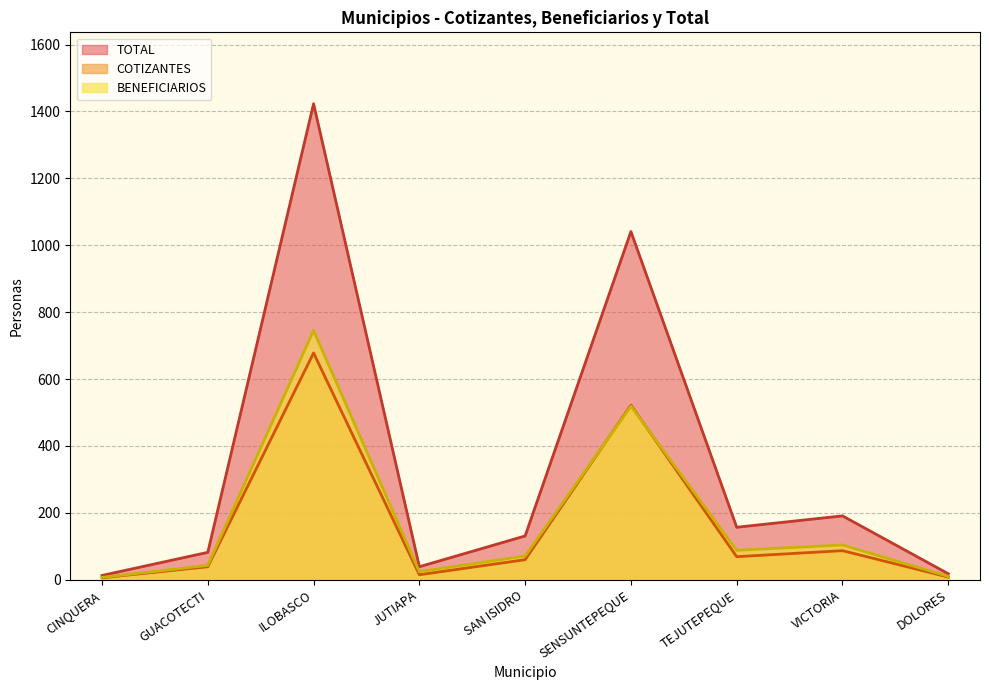

The COTIZANTES series shows 678 at ILOBASCO. True or false?

True